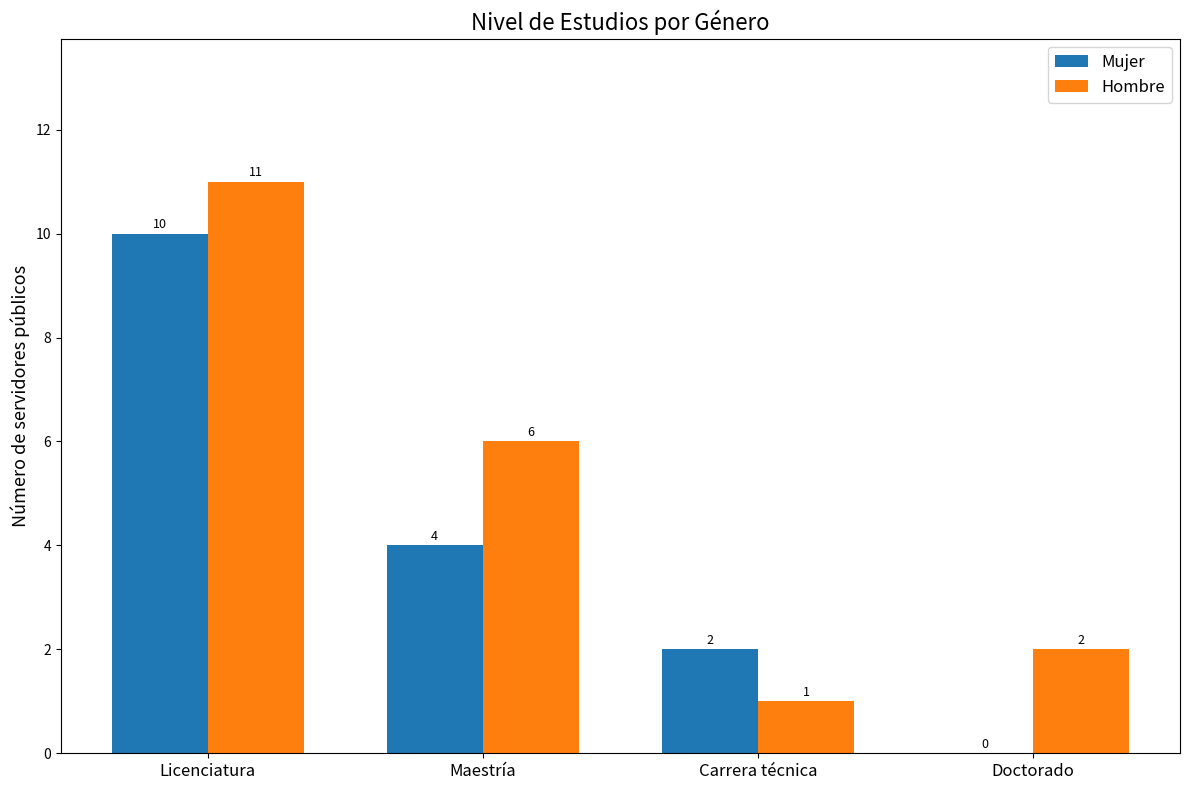

Count the number of data series in this chart.

2